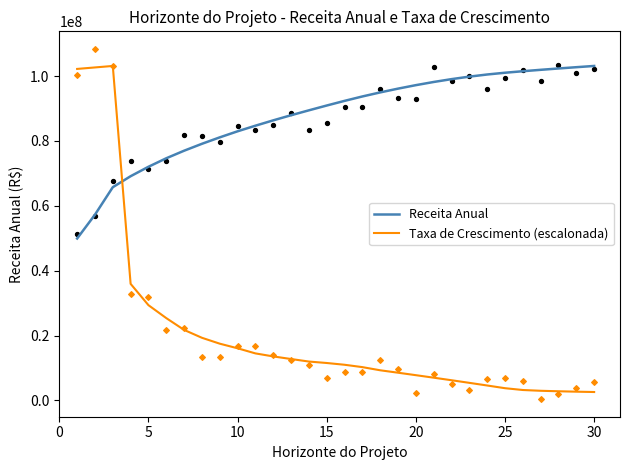

Is the value of Receita Anual at 30 greater than the value of Taxa de Crescimento (escalonada) at 10?

Yes